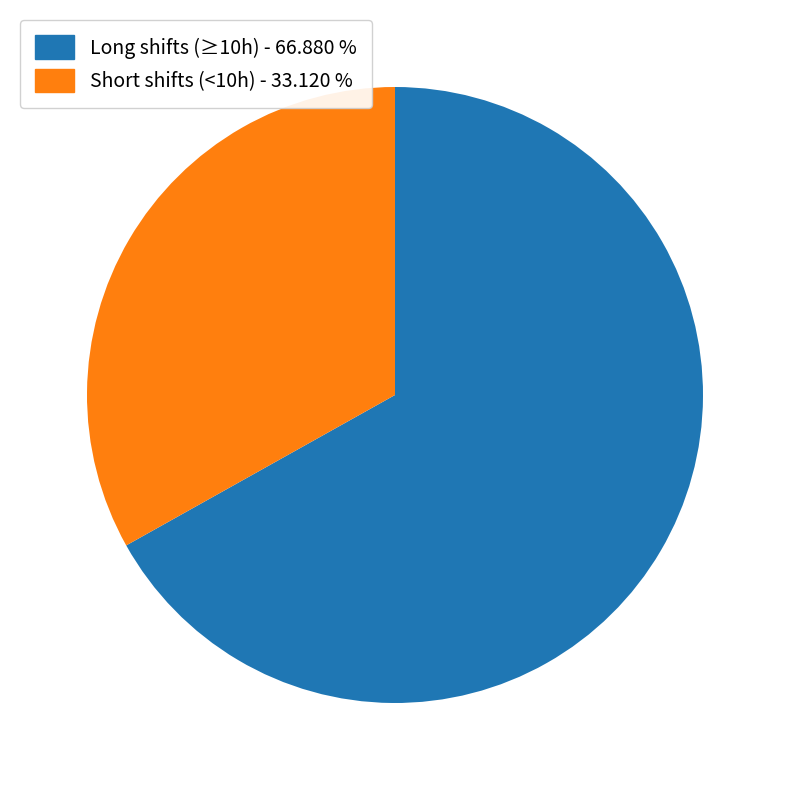

Does any single category account for the majority?

Yes